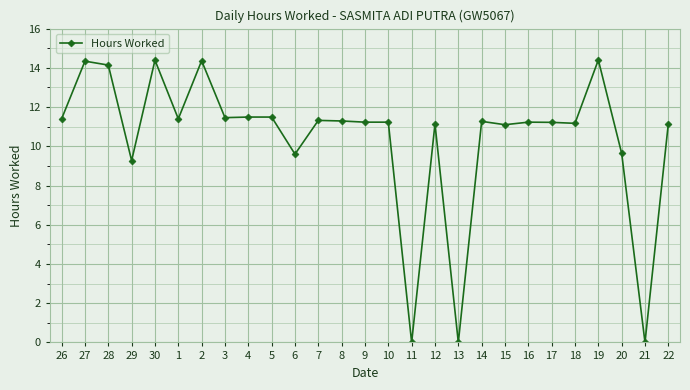

What position from the left is 28?

3